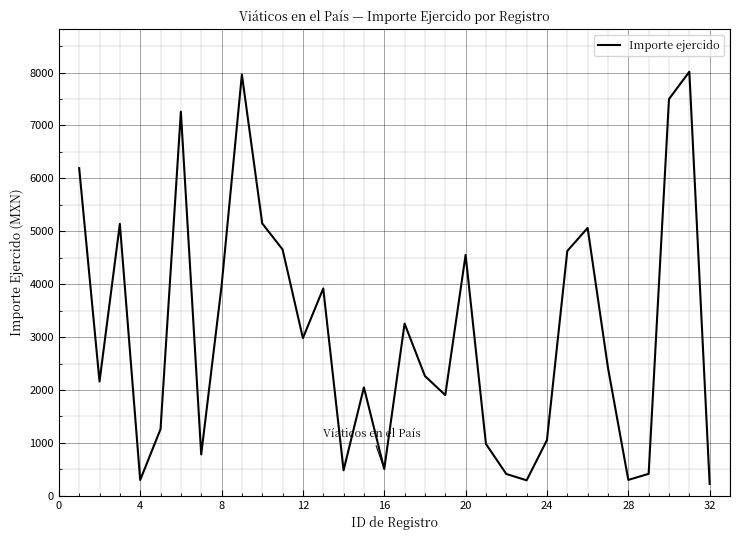

What is the greatest value displayed?

8015.0